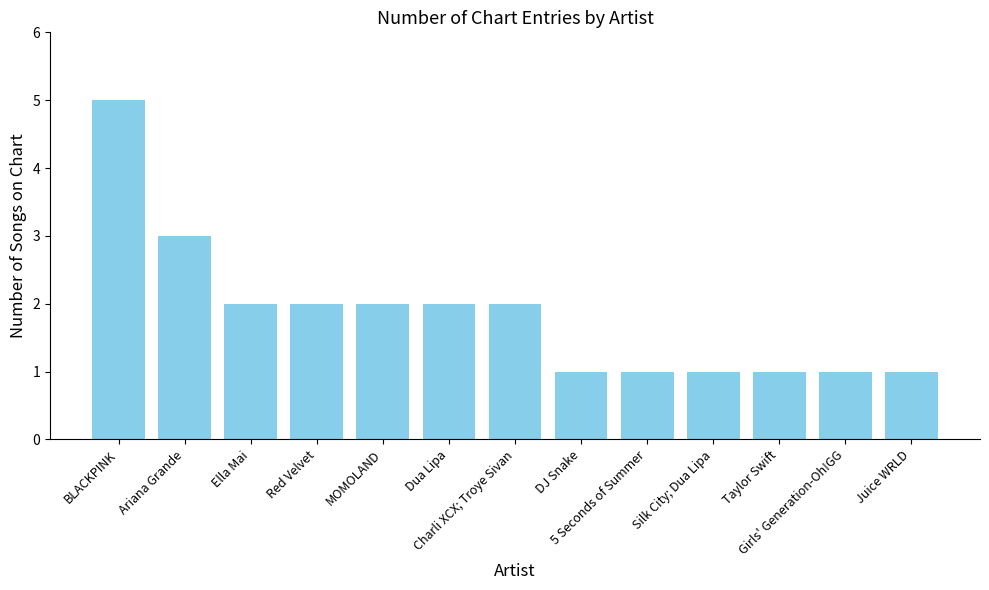

What is the maximum value shown in the chart?

5